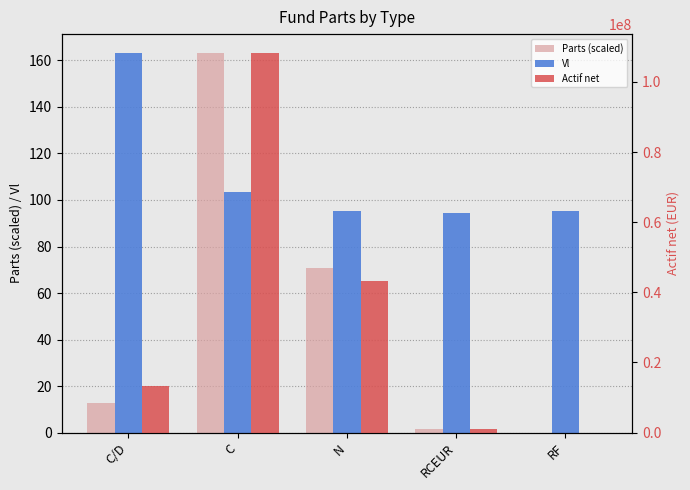

At which category is the sum across all series the highest?

C